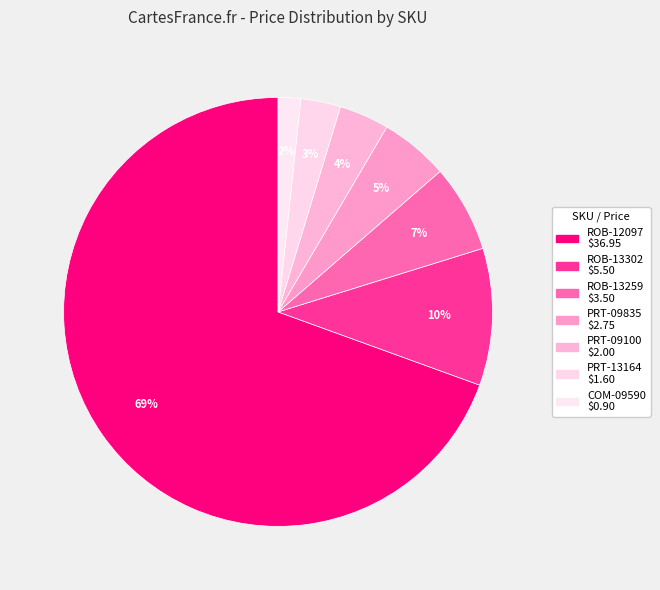

How many segments does this pie chart have?

7